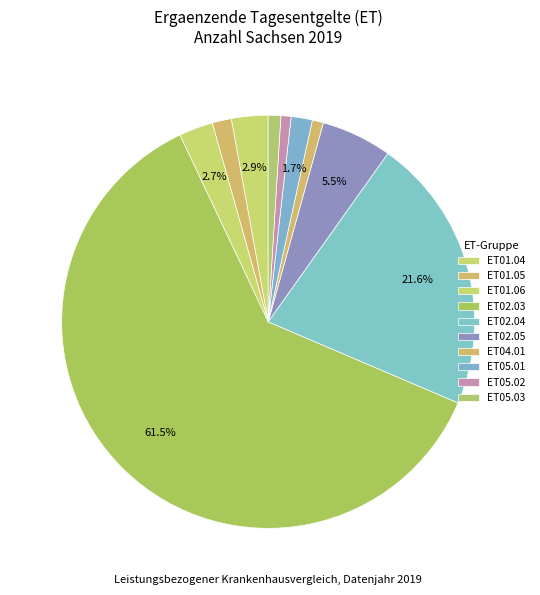

Count the number of slices in the pie.

10